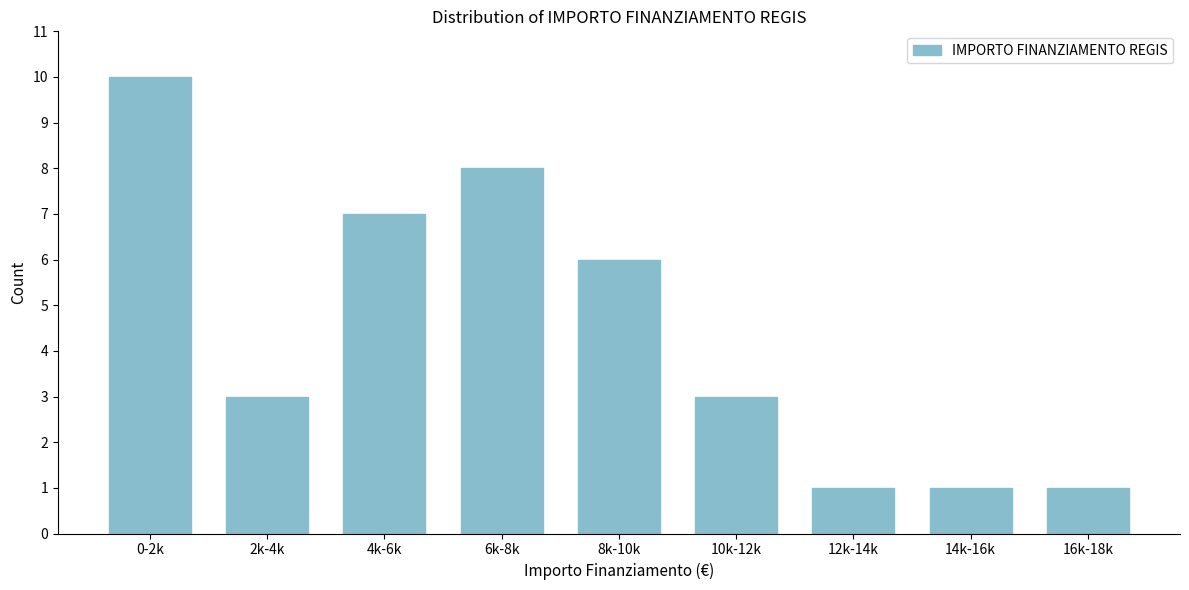

Reading left to right, extract all data points from this chart.

10	3	7	8	6	3	1	1	1